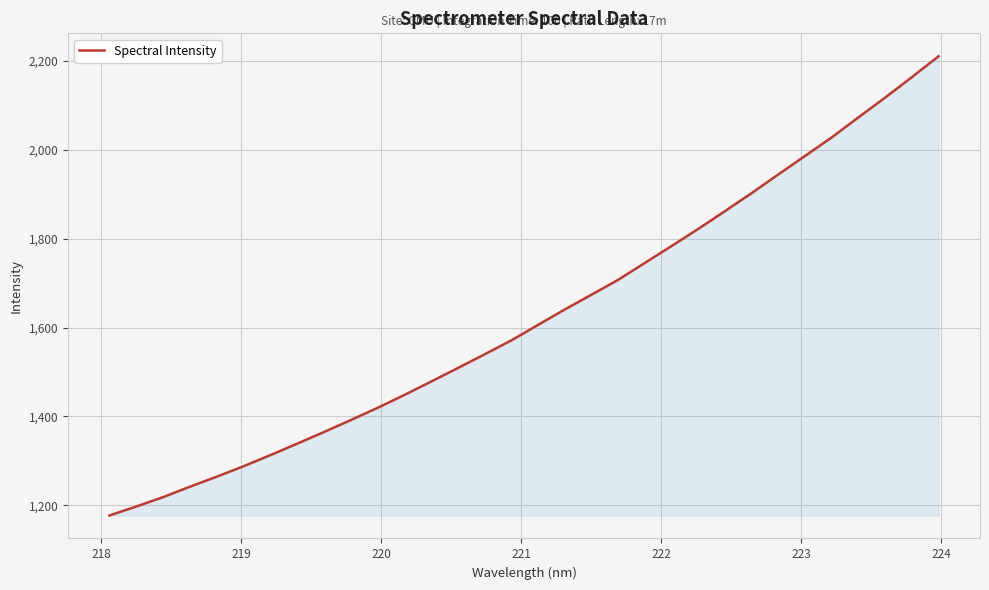

What is the maximum value shown in the chart?

2210.0